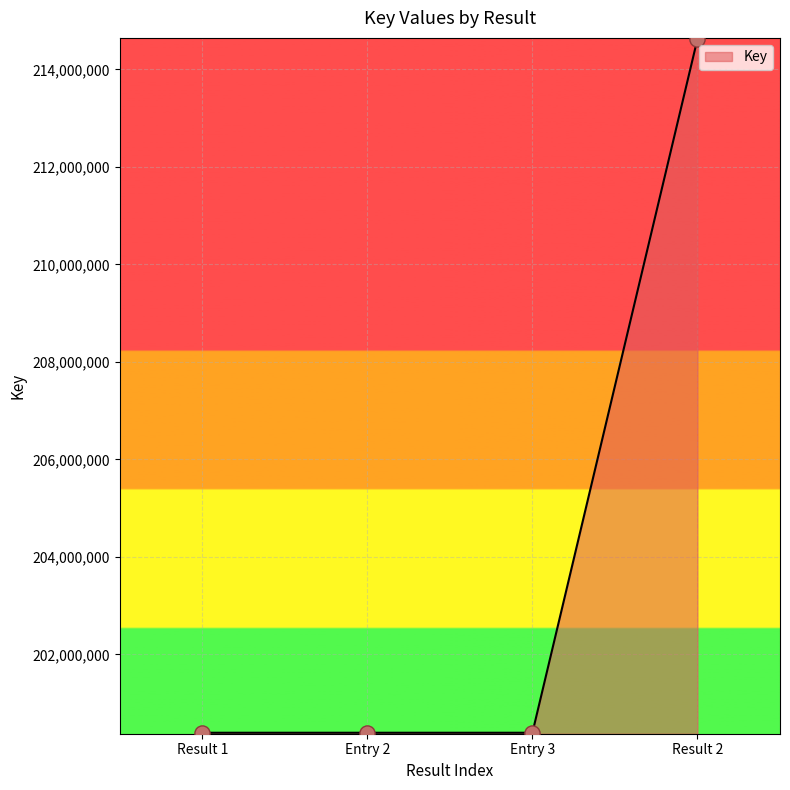

What is the change in value from Result 1 to Result 2?

+14229967